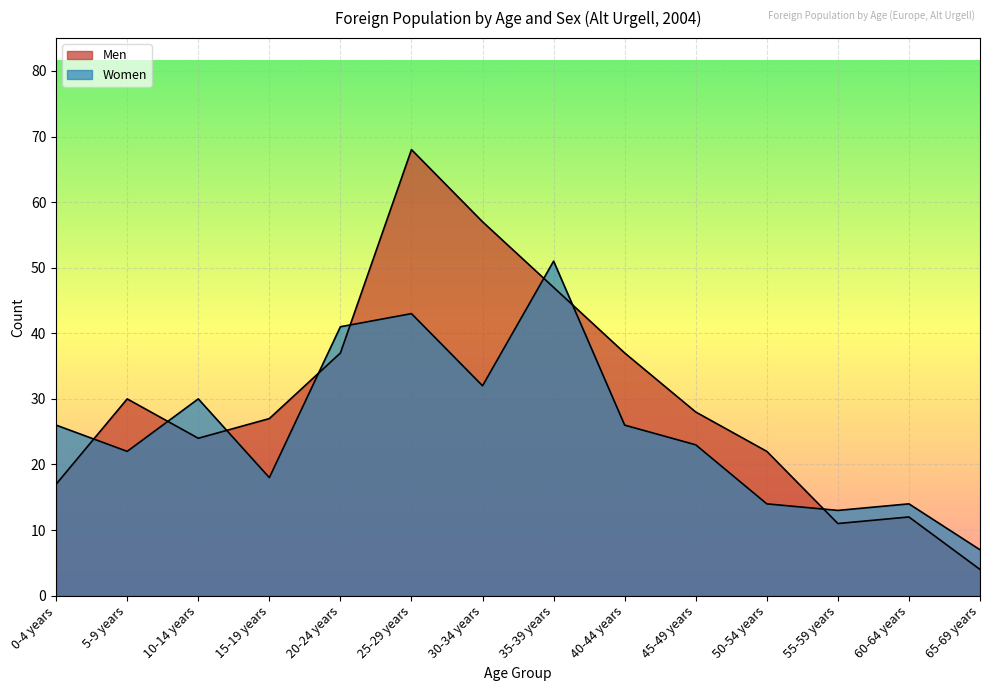

True or false: Men and Women cross at least once.

True